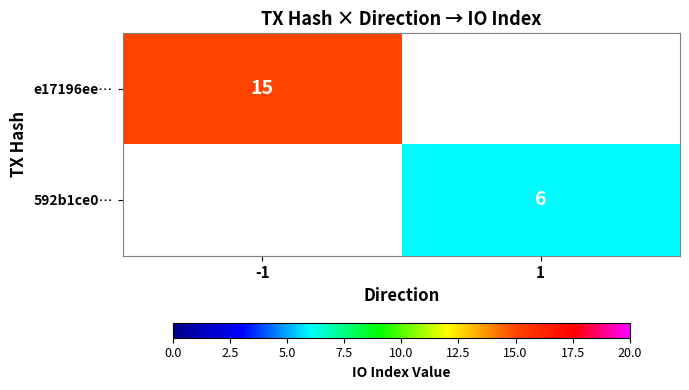

Is it true that e17196ee… equals 15 at -1?

True